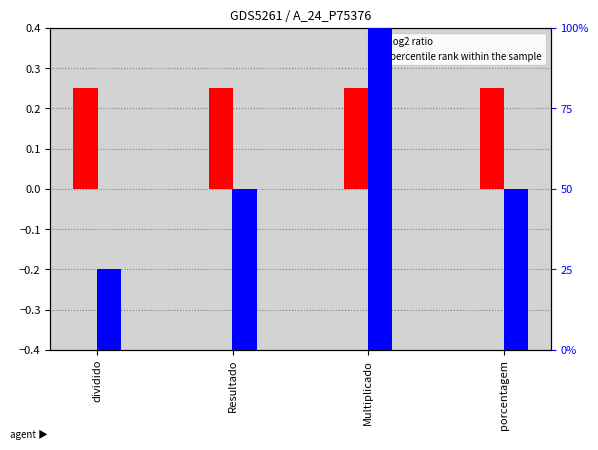

At which category is the sum across all series the highest?

Multiplicado